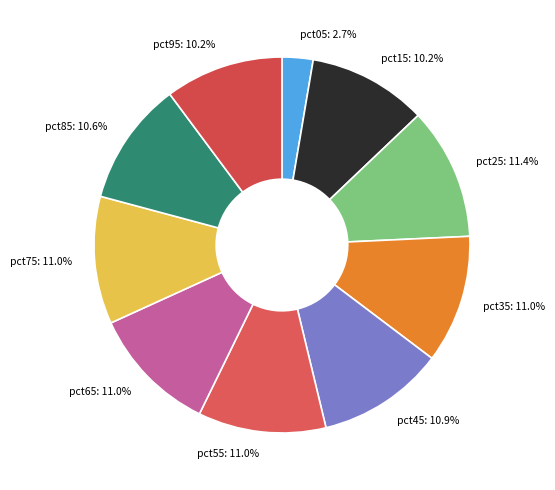

How much of the chart is everything except pct05?

97.3%